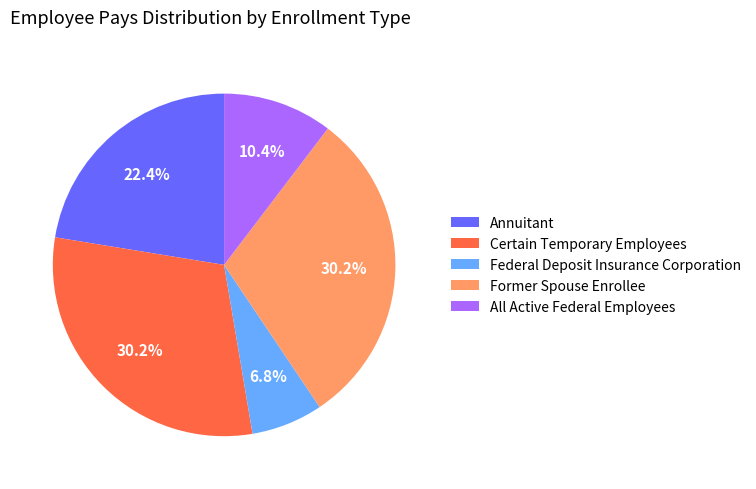

What percentage is the All Active Federal Employees slice, to the nearest percent?

10%